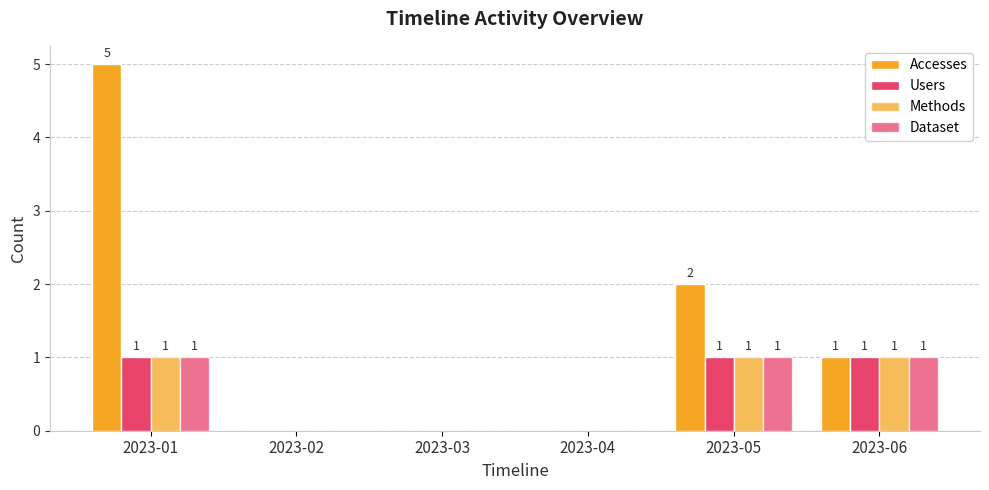

How many series are shown in this chart?

4